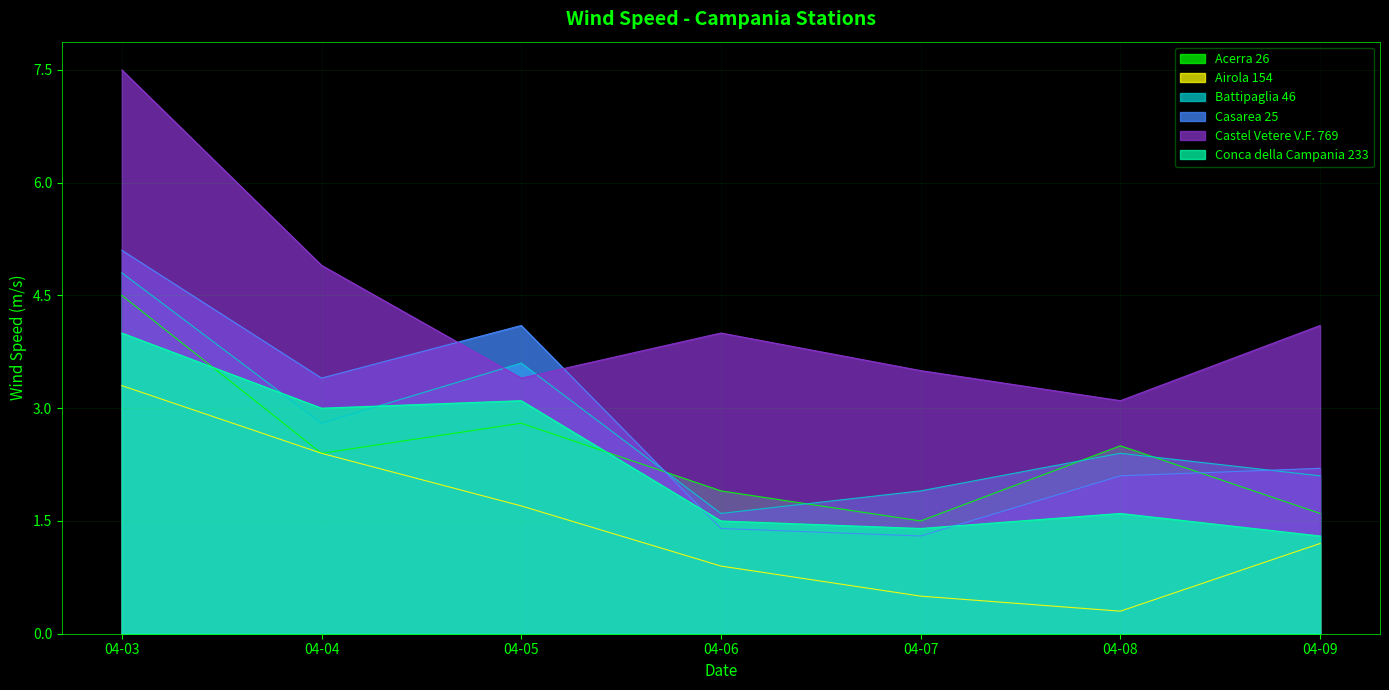

Which series has the largest range (max minus min)?

Castel Vetere V.F. 769